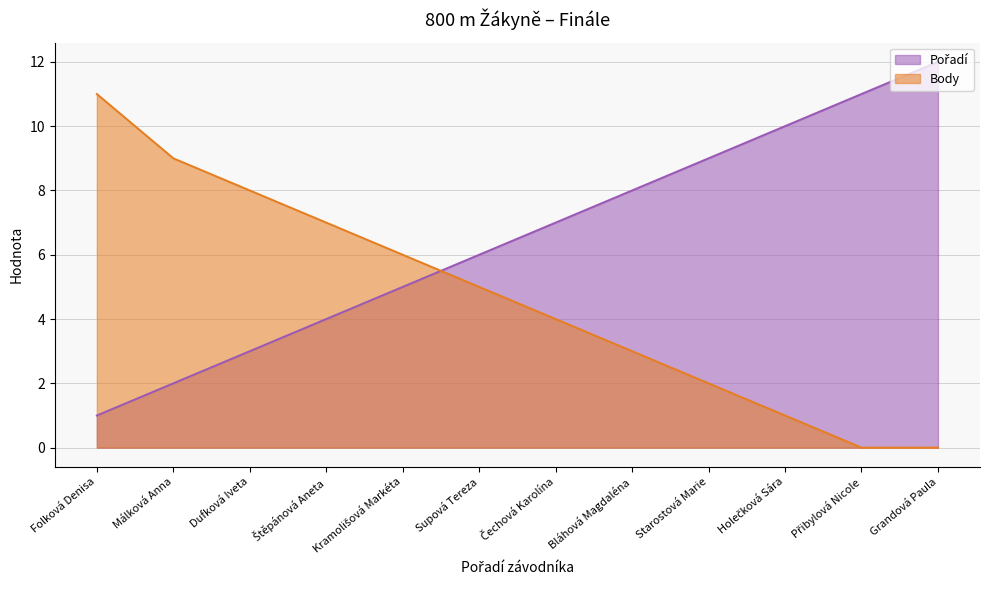

What is the difference between the second highest and minimum values in the Pořadí series?

10